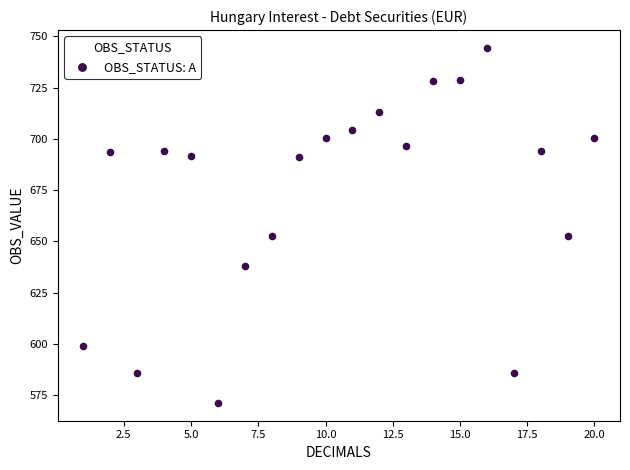

What is the range of X values (max minus min)?

19.0